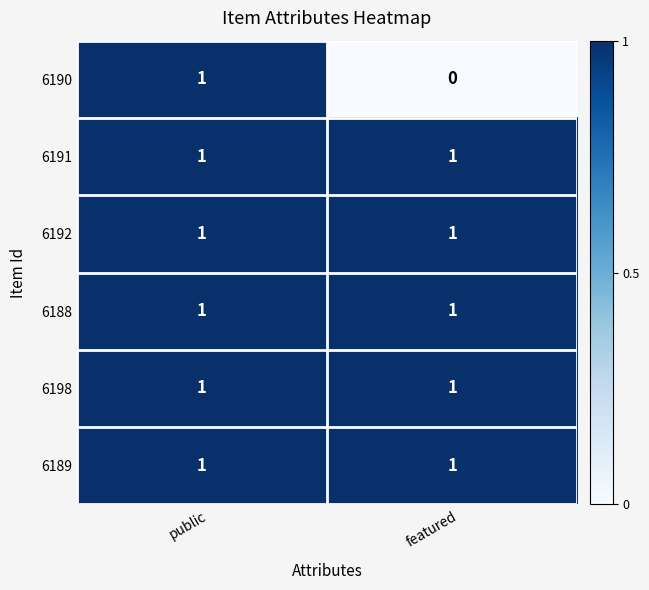

Which series changed the most between public and featured?

6190